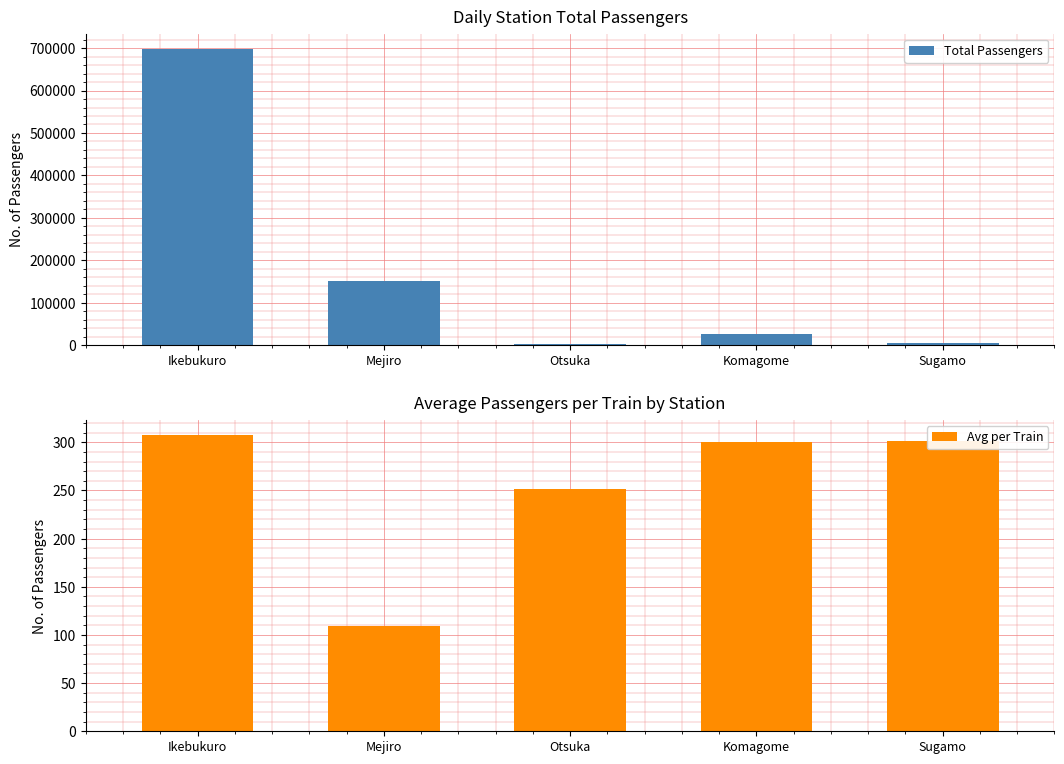

Reading left to right, transcribe all the data shown in this chart.

Total Passengers: Ikebukuro=699078	Mejiro=151775	Otsuka=3643	Komagome=25960	Sugamo=4348
Avg per Train: Ikebukuro=308	Mejiro=109	Otsuka=252	Komagome=300	Sugamo=301